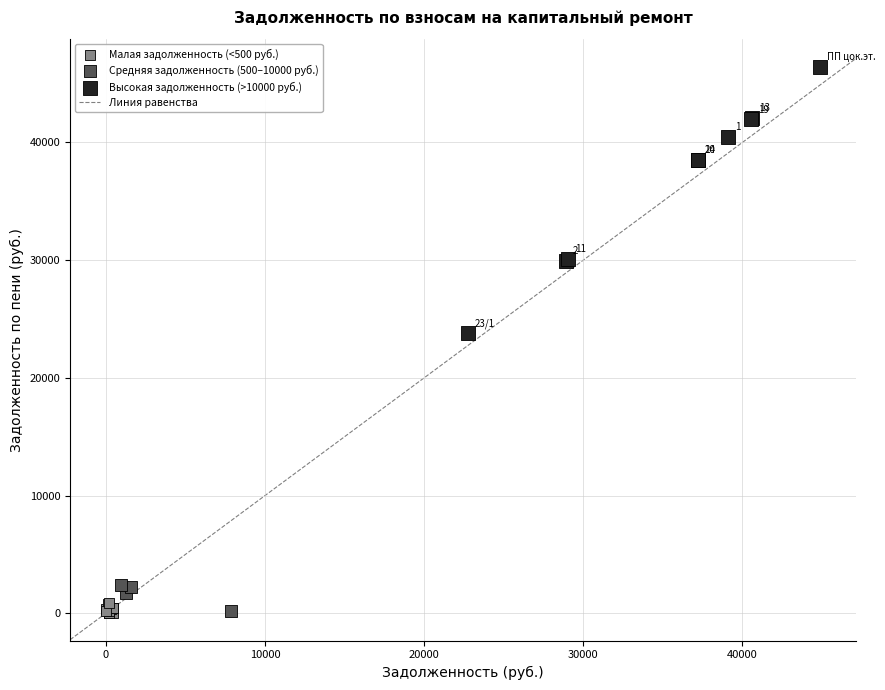

Which series contains the highest Y value?

Высокая задолженность (>10000 руб.)